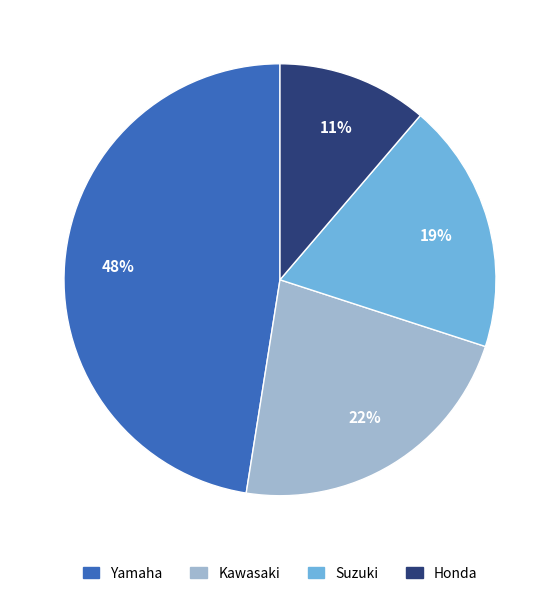

How many slices are in this pie chart?

4